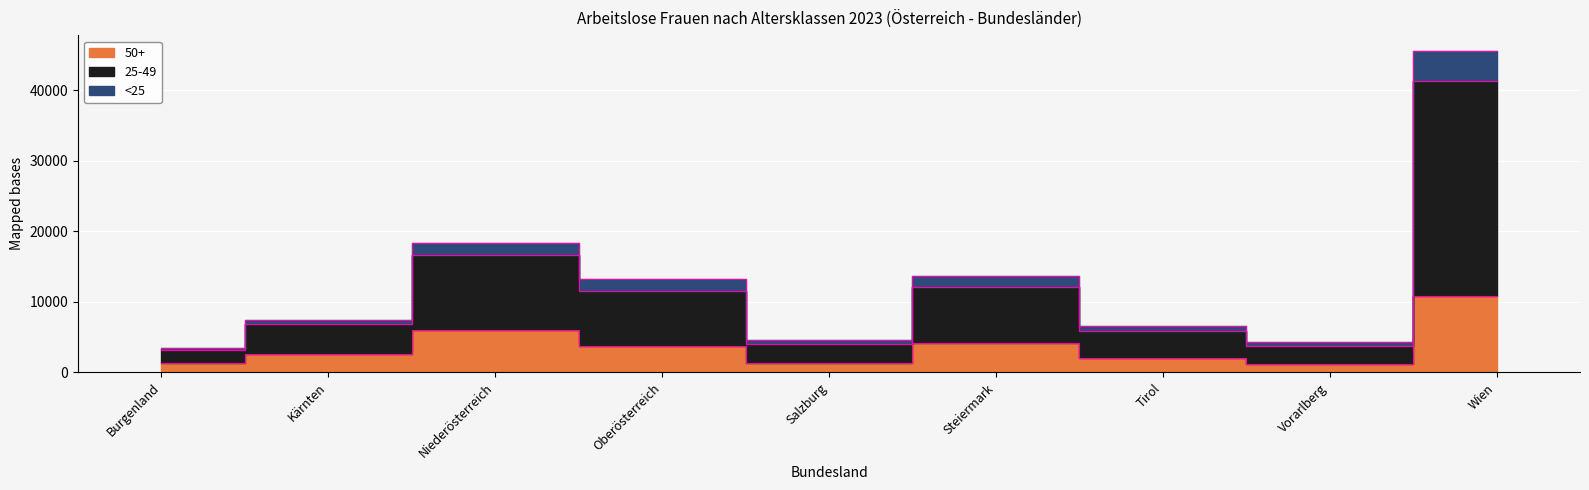

Is the value of <25 at Kärnten greater than the value of 25-49 at Tirol?

Yes